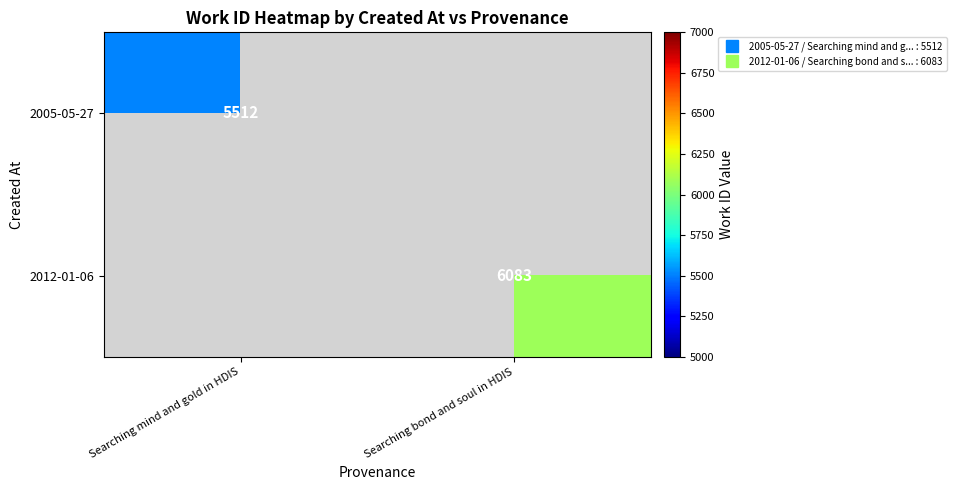

Is the value of 2012-01-06 at Searching mind and gold in HDIS greater than the value of 2005-05-27 at Searching mind and gold in HDIS?

No